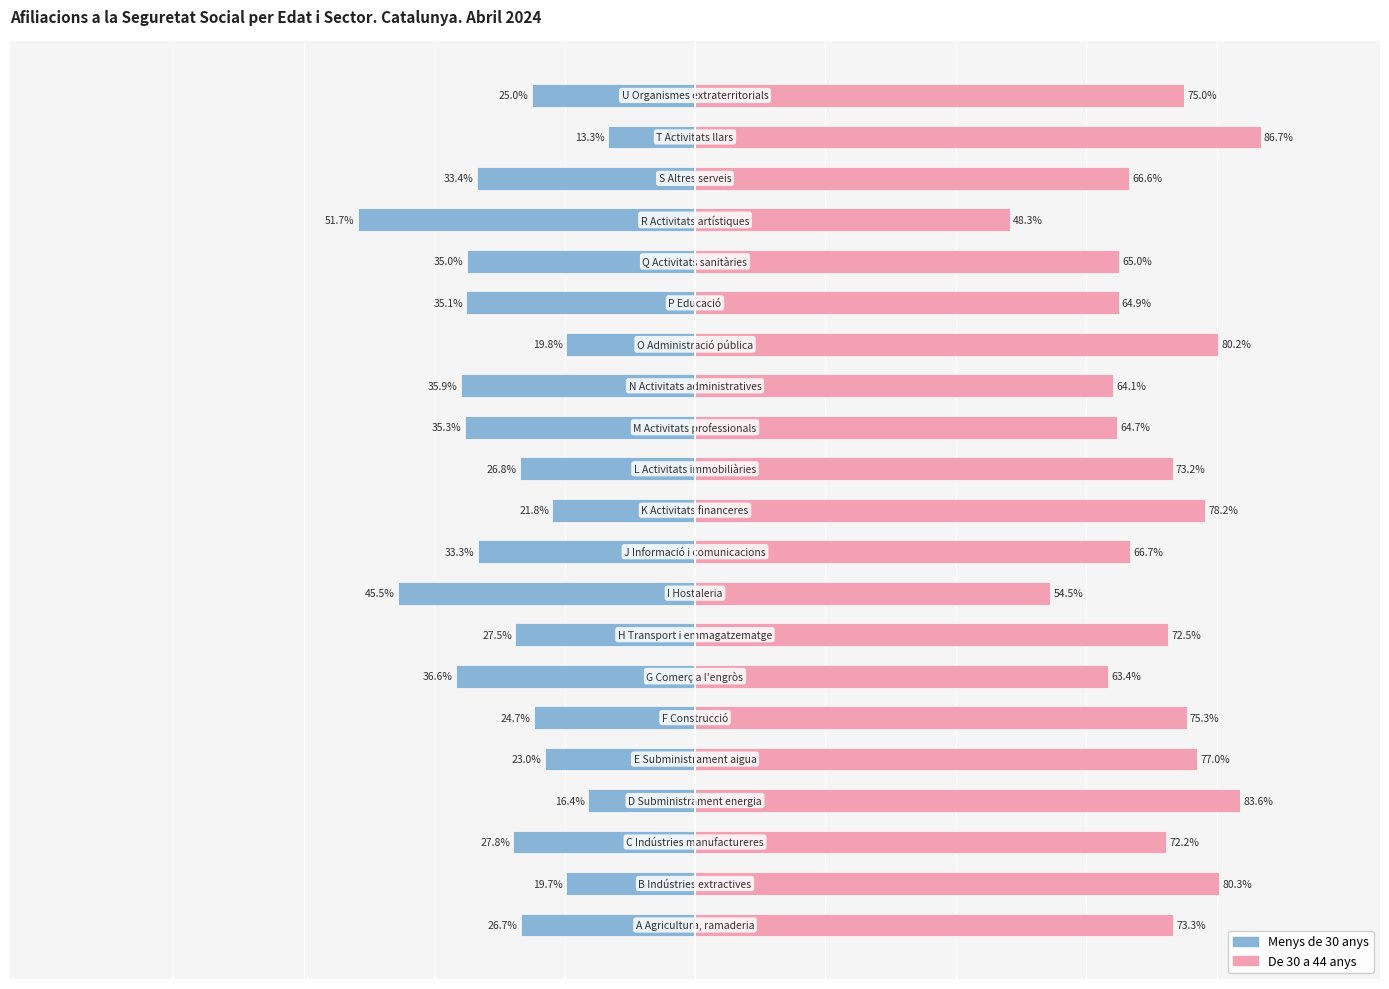

Rank the categories by De 30 a 44 anys value from highest to lowest.

19, 3, 1, 14, 10, 4, 5, 20, 0, 11, 7, 2, 9, 18, 16, 15, 12, 13, 6, 8, 17